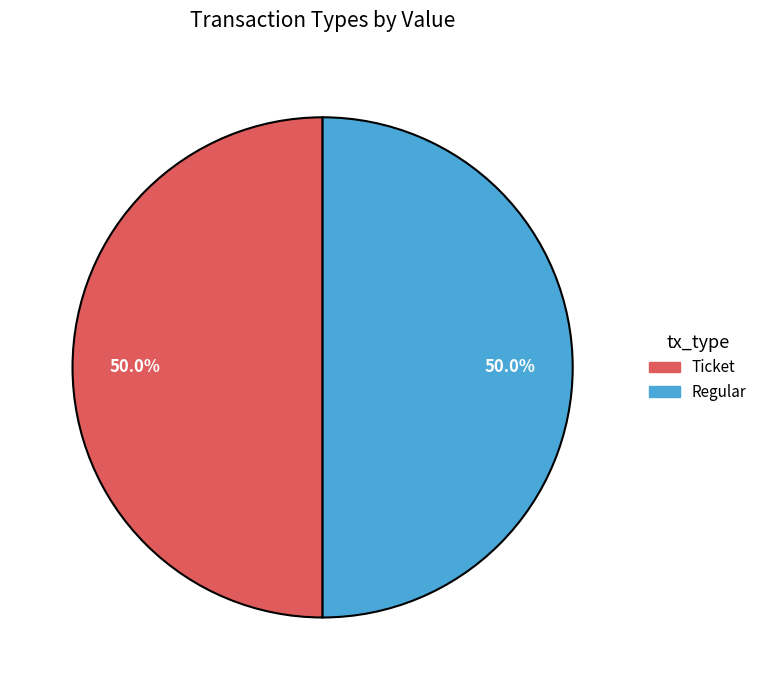

What percentage do Regular and Ticket together represent?

100.0%